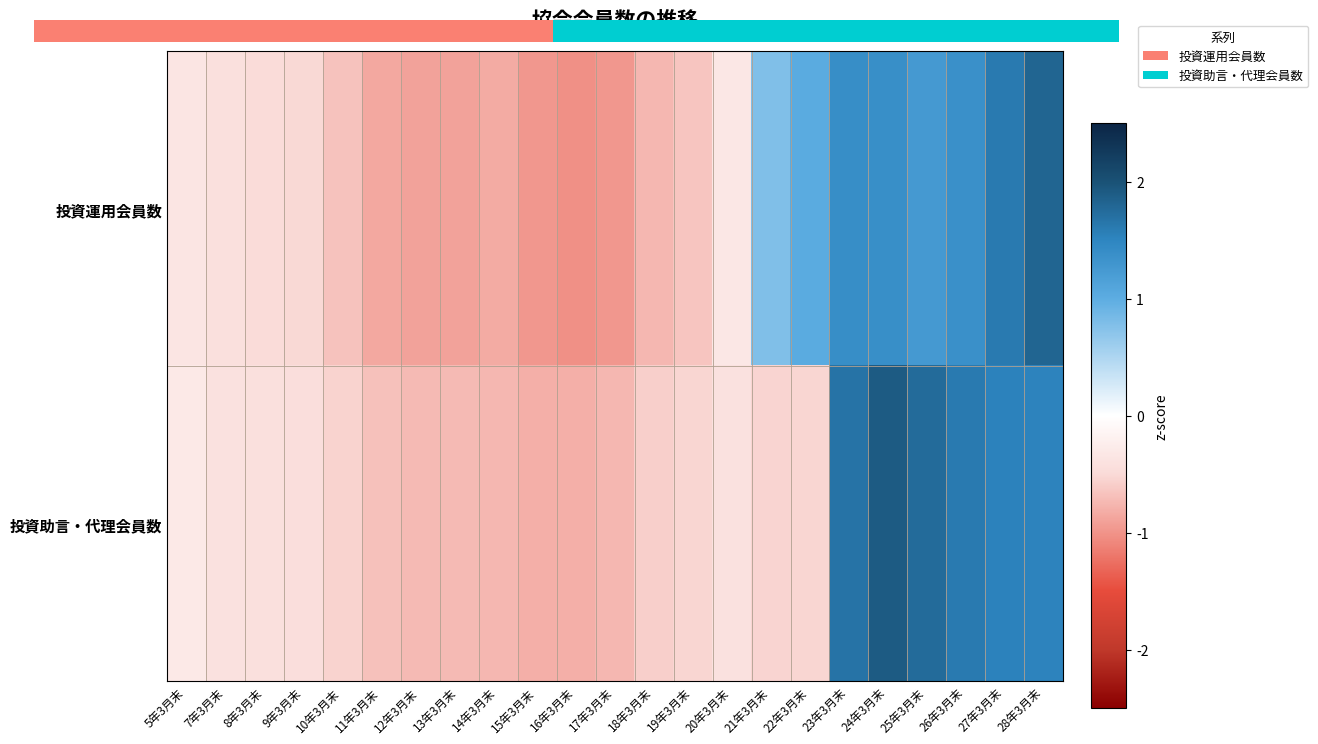

What is the difference between the maximum and minimum values in the 投資助言・代理会員数 series?

2.7